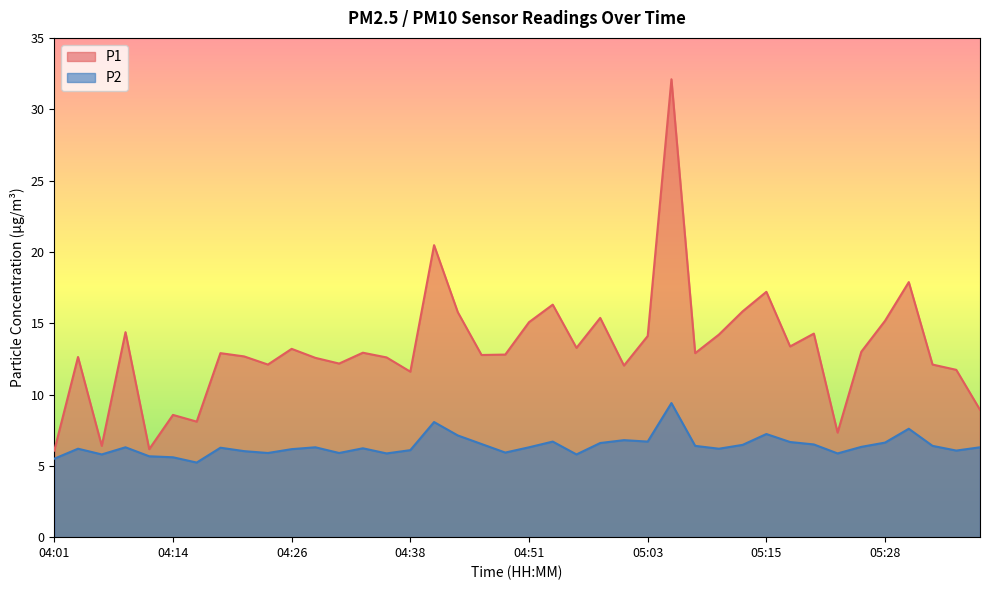

What is the minimum value for P2?

5.2